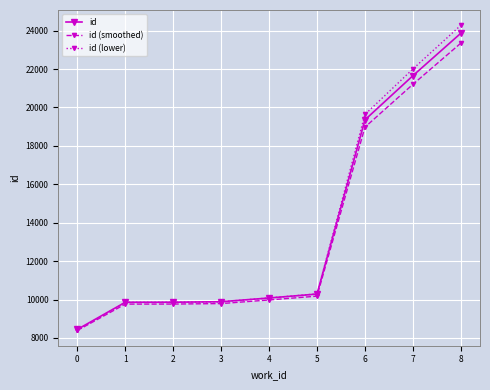

At which label is id closest to 16153?

6